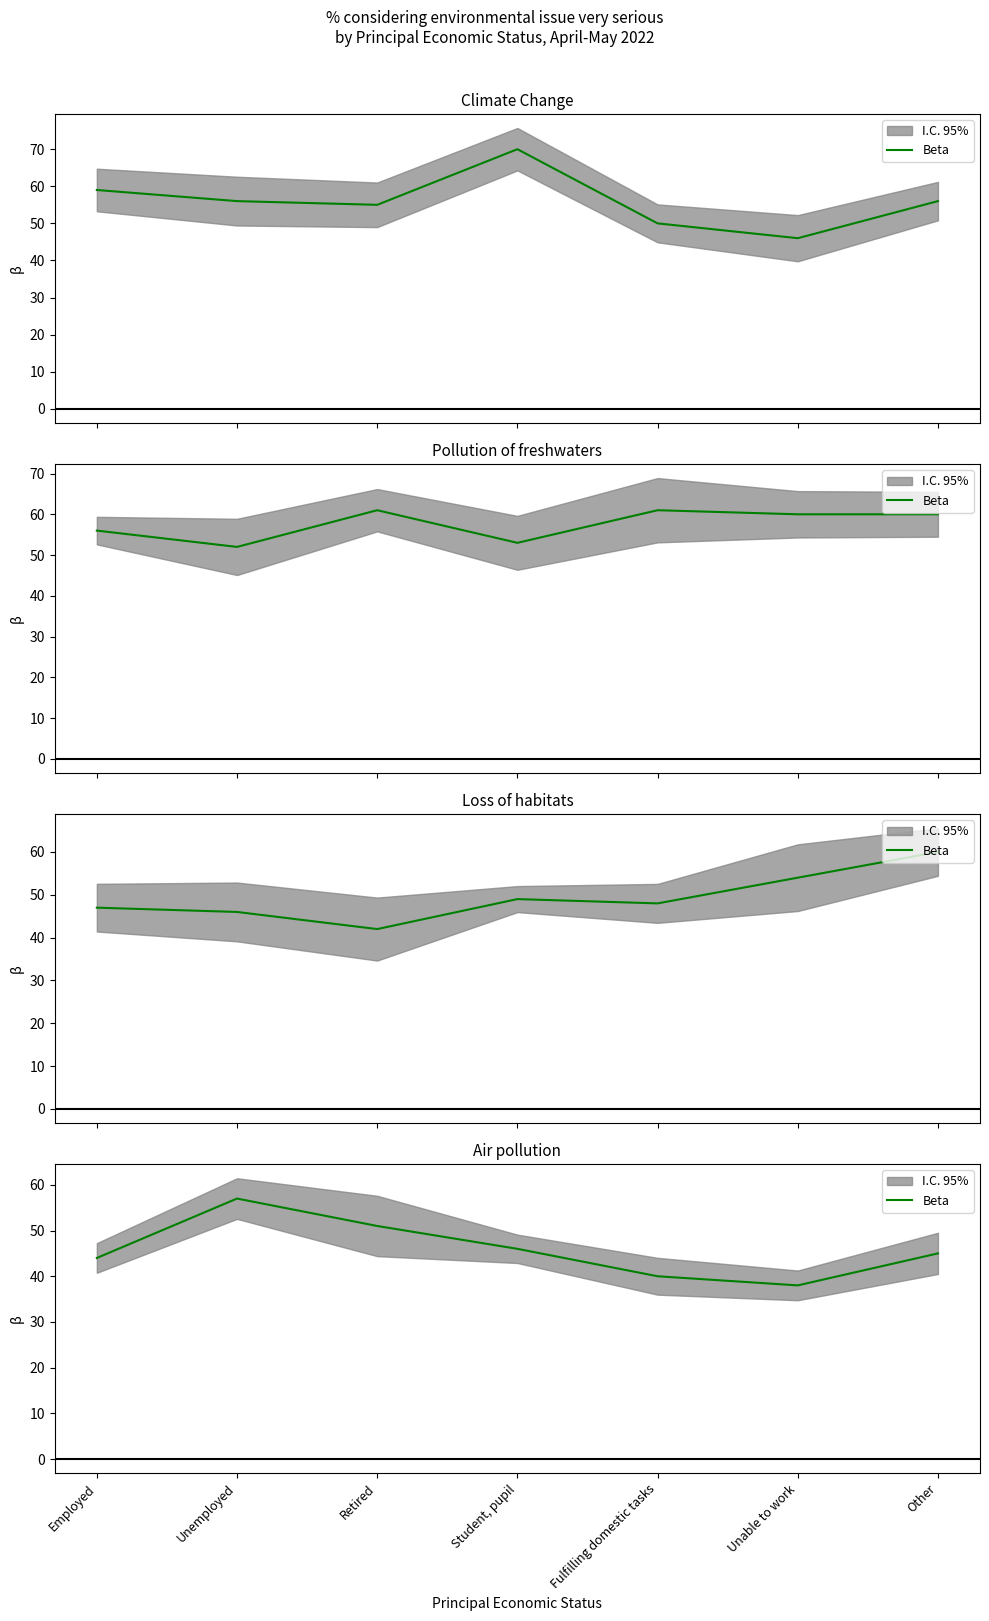

Rank the categories by value from lowest to highest.

Unable to work, Fulfilling domestic tasks, Employed, Other, Student, pupil, Retired, Unemployed